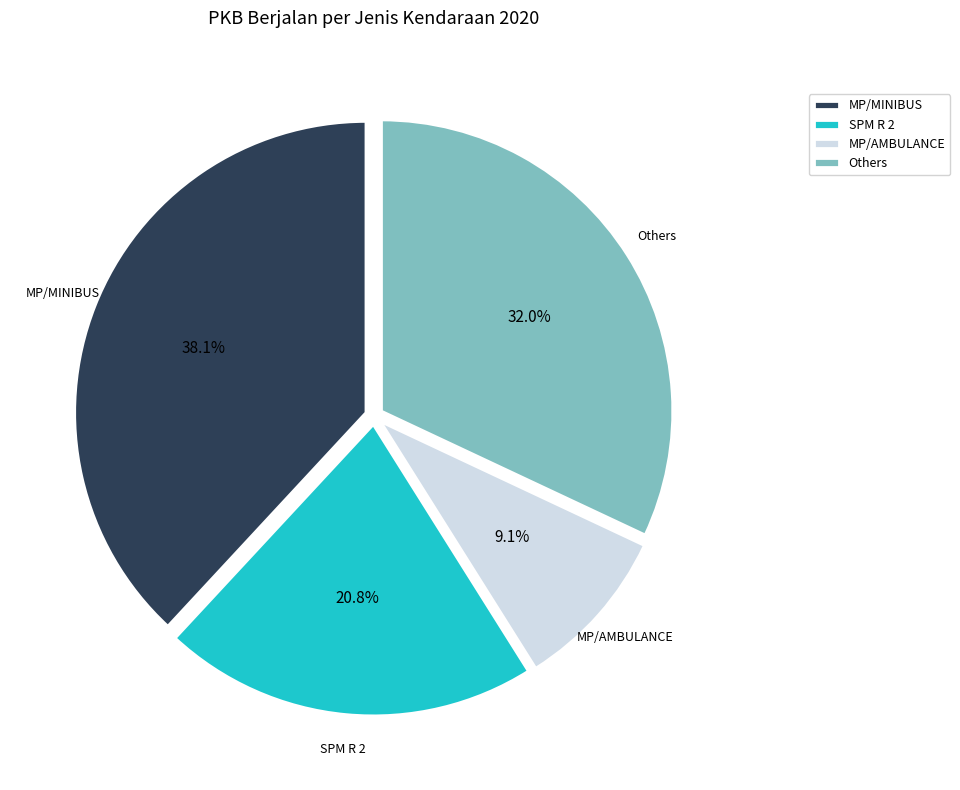

What is the smallest slice in the pie chart?

MP/AMBULANCE